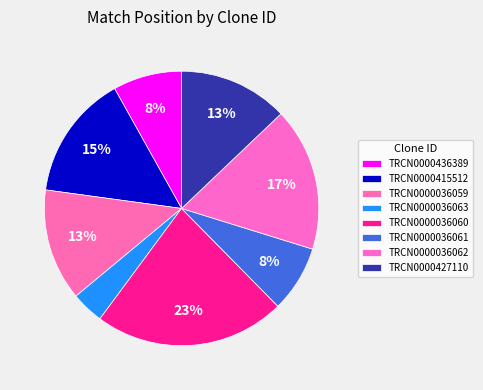

Does TRCN0000036061 represent more than half of the total?

No